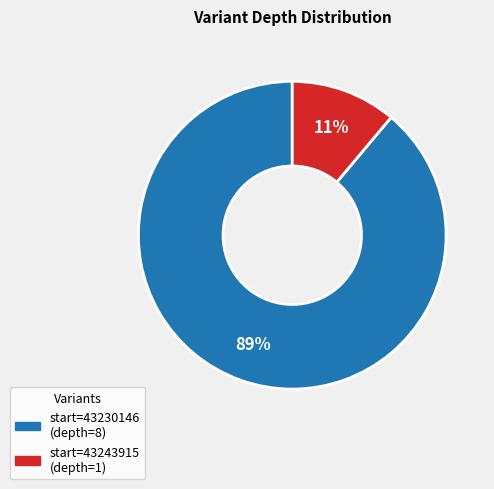

To the nearest percent, what is the difference between the largest and smallest slice percentages?

78%